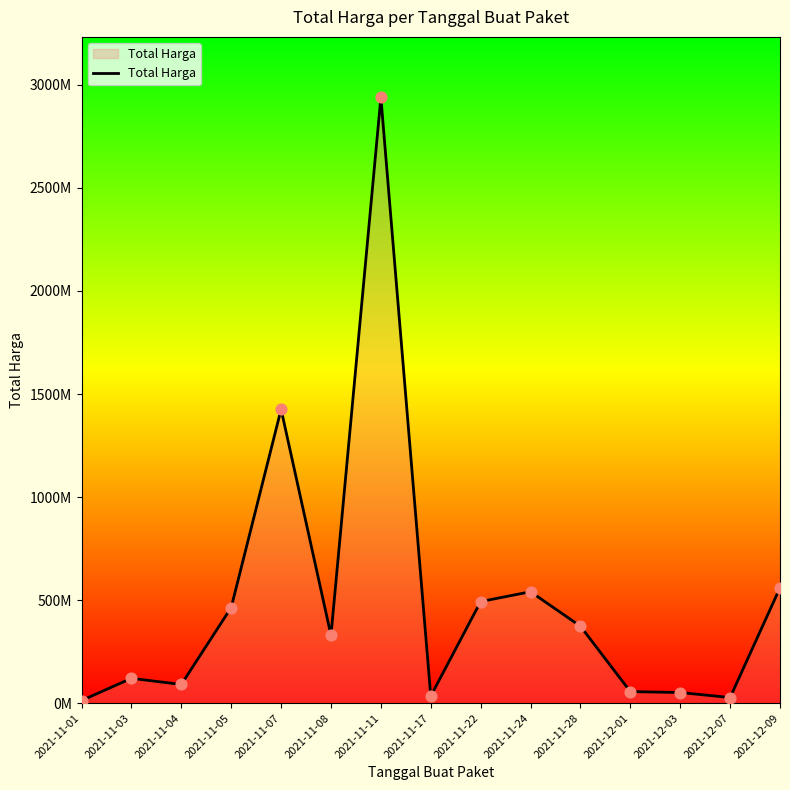

What is the ratio of the value at 2021-12-03 to the value at 2021-11-28?

0.1